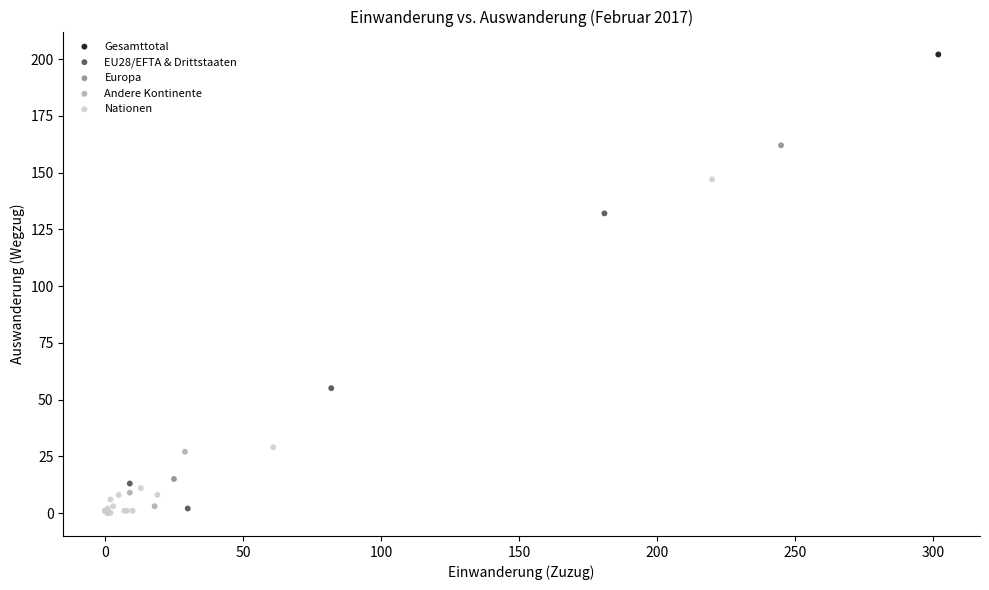

Which series contains the lowest Y value?

Nationen